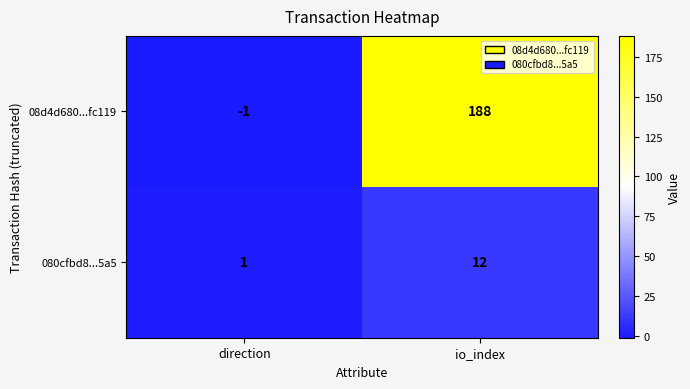

List the series in order of their overall mean, highest first.

08d4d680...fc119, 080cfbd8...5a5